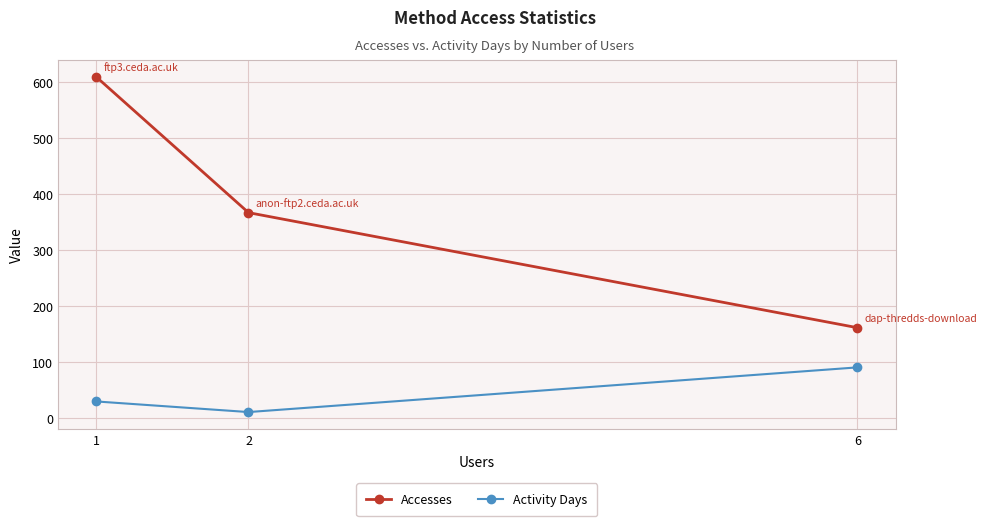

Reading left to right, transcribe all the data shown in this chart.

Accesses: 1=610	2=367	6=161
Activity Days: 1=29	2=10	6=90